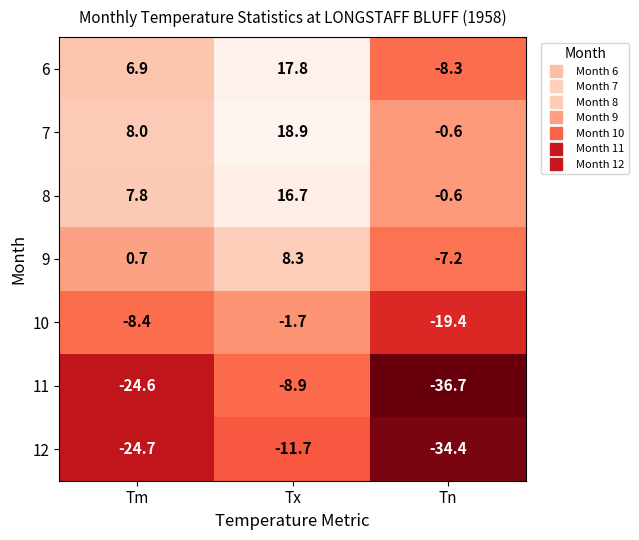

What is the spread (max minus min) of values at Tm?

32.7